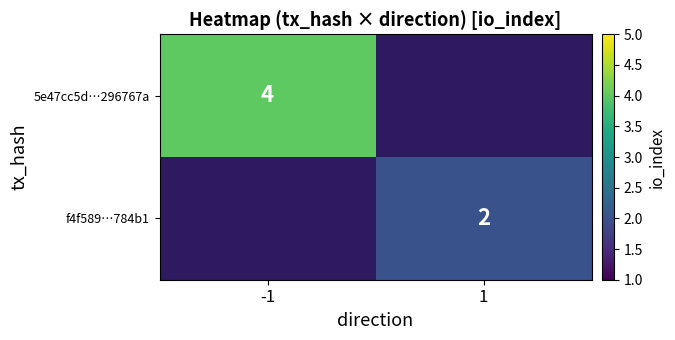

Is the value of f4f589…784b1 at 1 greater than the value of 5e47cc5d…296767a at -1?

No